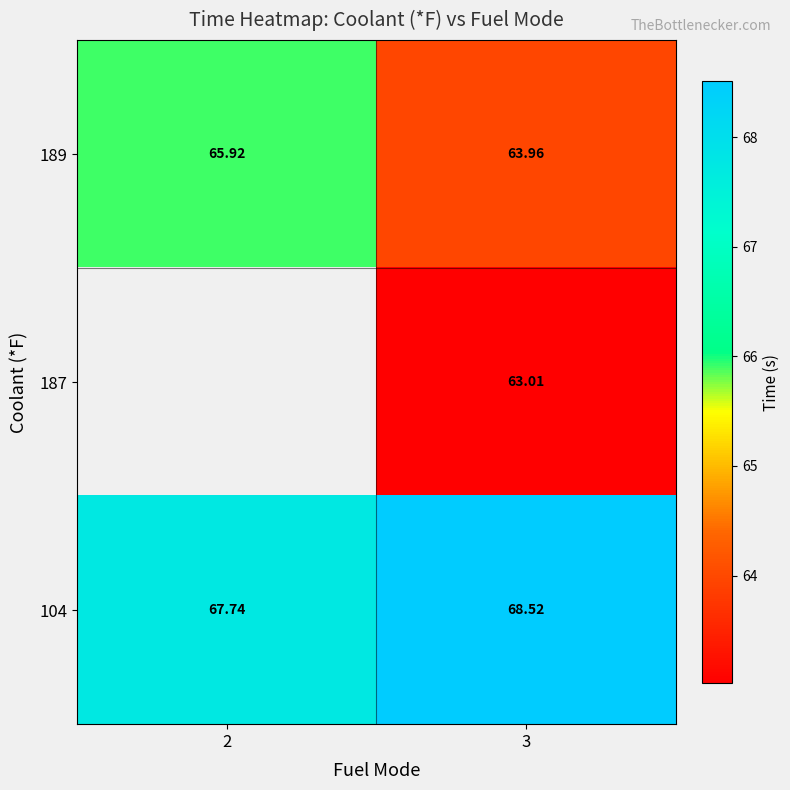

Is it true that 187 equals 109.6 at 3?

False